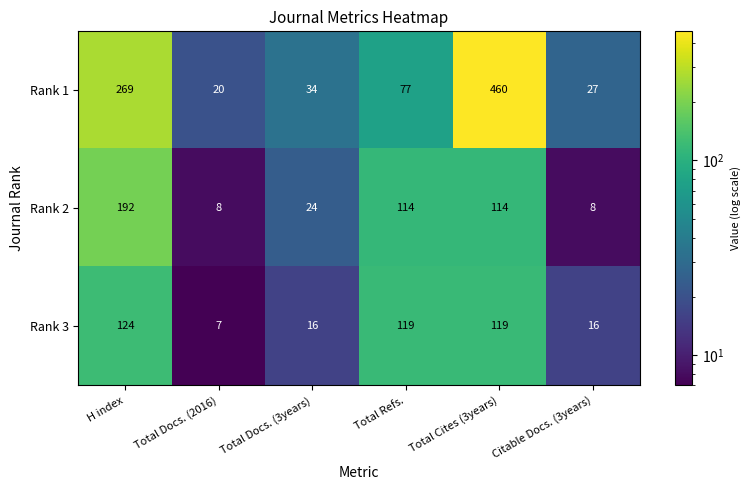

Reading left to right, list all the values displayed in this chart.

Rank 1: H index=269	Total Docs. (2016)=20	Total Docs. (3years)=34	Total Refs.=77	Total Cites (3years)=460	Citable Docs. (3years)=27
Rank 2: H index=192	Total Docs. (2016)=8	Total Docs. (3years)=24	Total Refs.=114	Total Cites (3years)=114	Citable Docs. (3years)=8
Rank 3: H index=124	Total Docs. (2016)=7	Total Docs. (3years)=16	Total Refs.=119	Total Cites (3years)=119	Citable Docs. (3years)=16